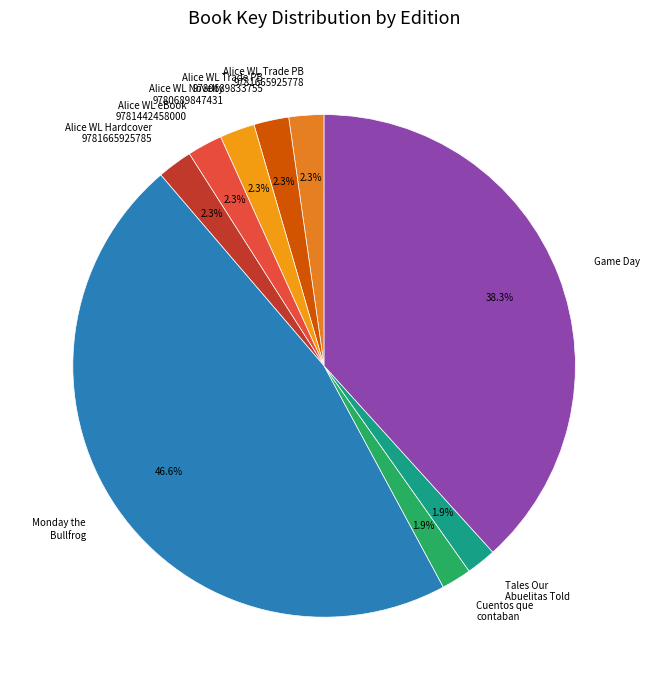

Count the number of slices in the pie.

9